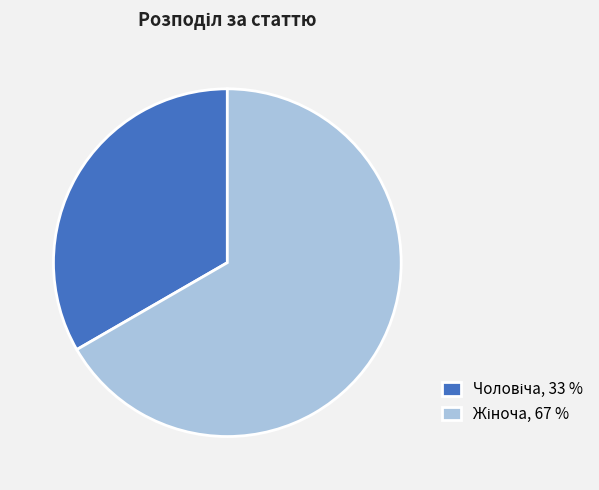

Is there a majority slice in this chart?

Yes